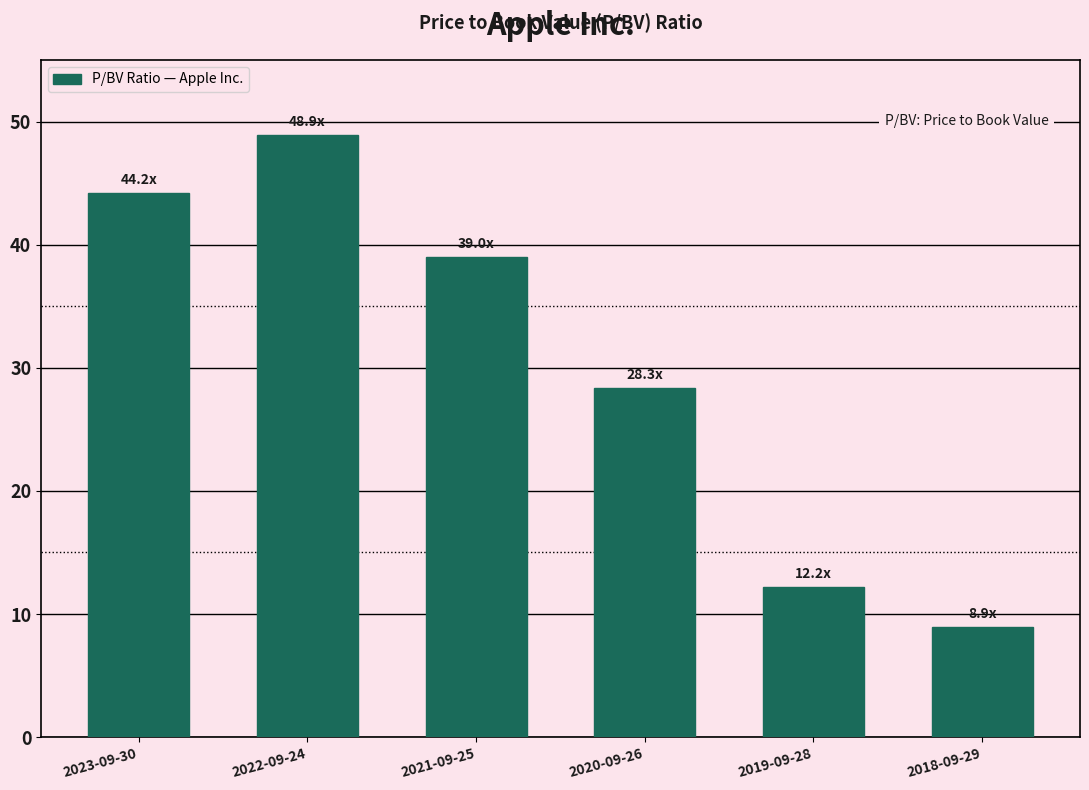

Reading right to left, transcribe all the data shown in this chart.

2018-09-29=8.9	2019-09-28=12.2	2020-09-26=28.3	2021-09-25=39.0	2022-09-24=48.9	2023-09-30=44.2